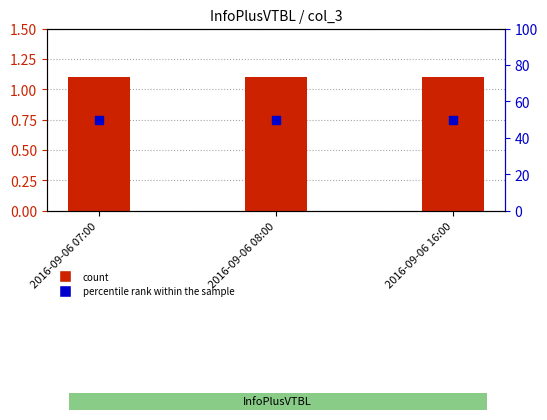

At which category is the sum across all series the highest?

2016-09-06 07:00